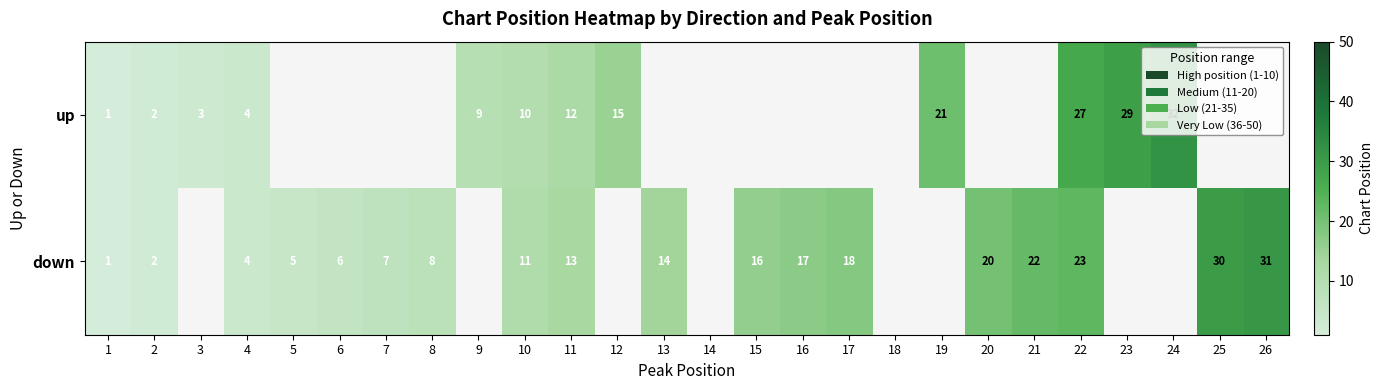

What is the sum of the down values at 26 and 10?

42